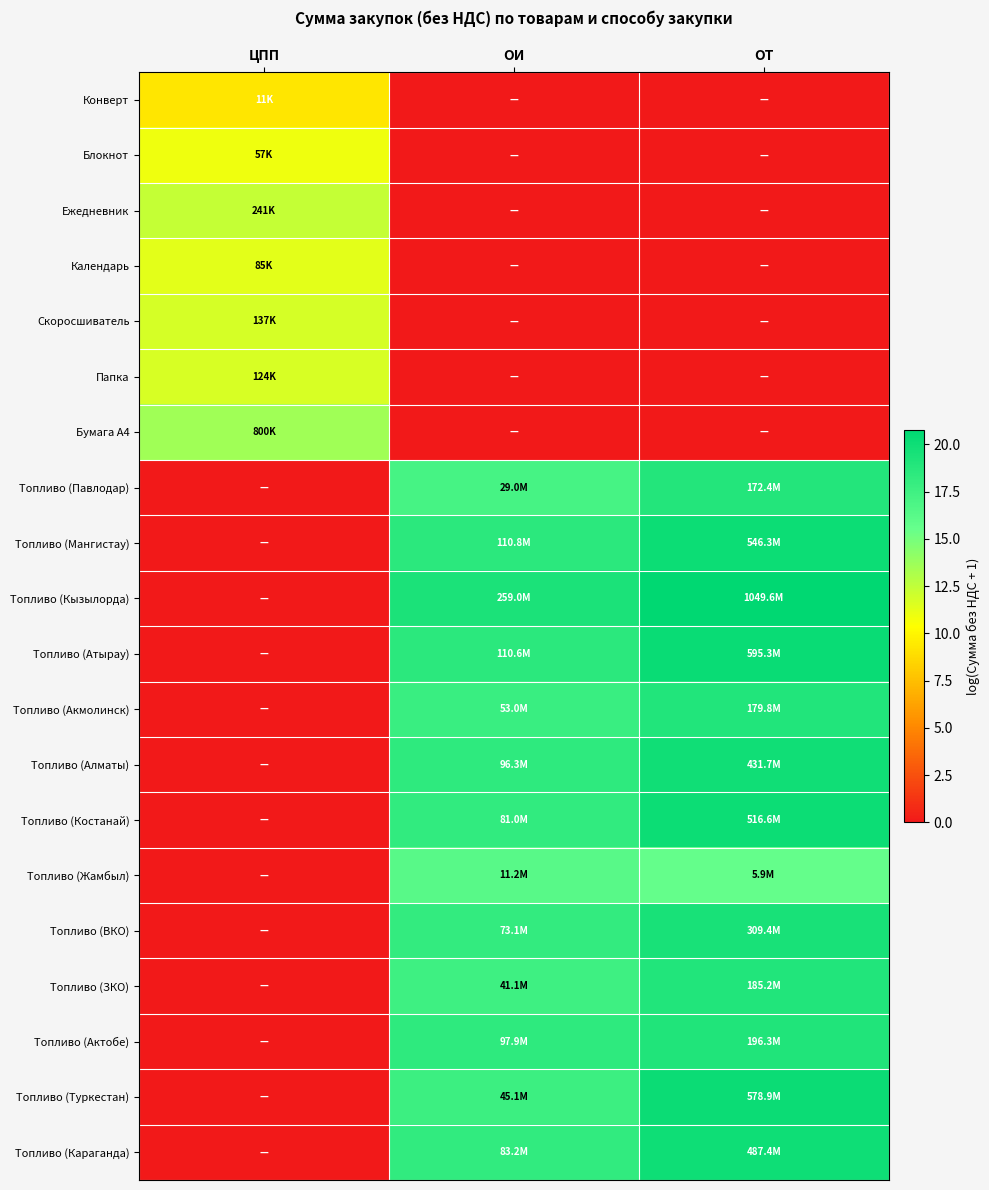

Which series has the widest spread of values?

Топливо (Кызылорда)